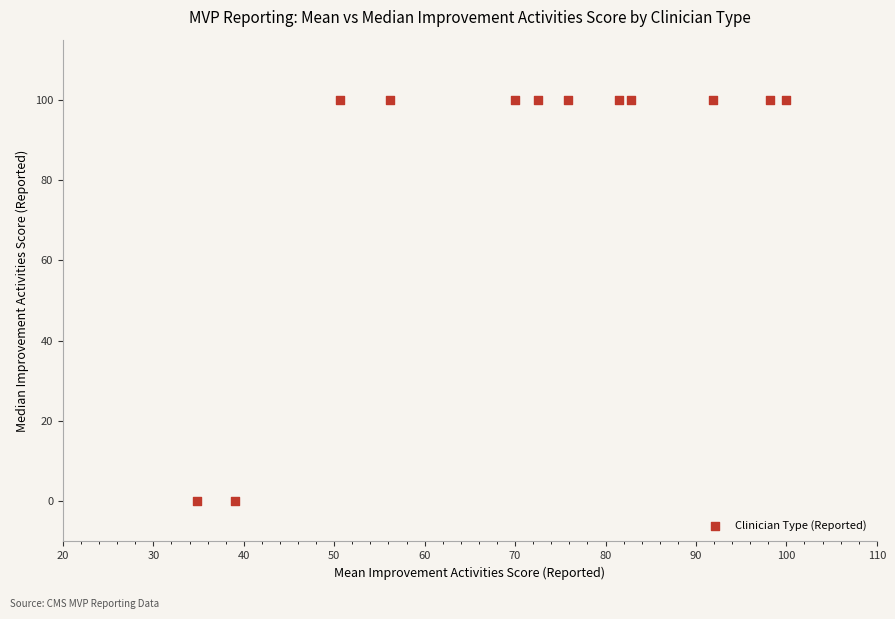

What is the range of Y values (max minus min)?

100